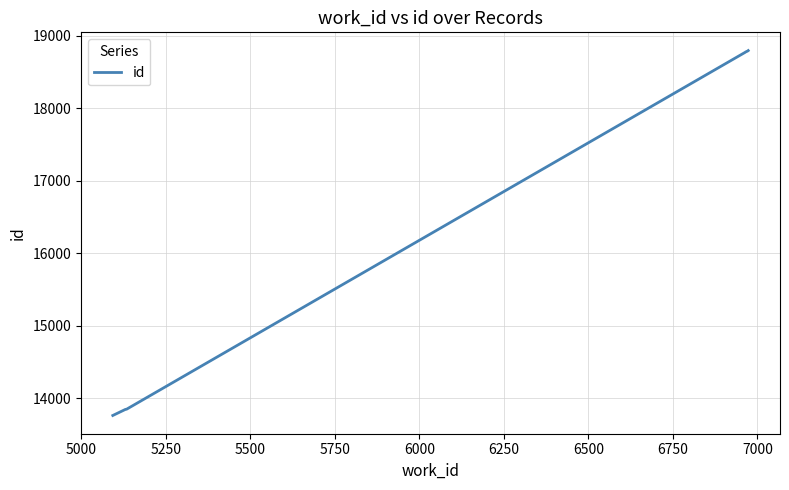

What is the maximum value shown in the chart?

18798